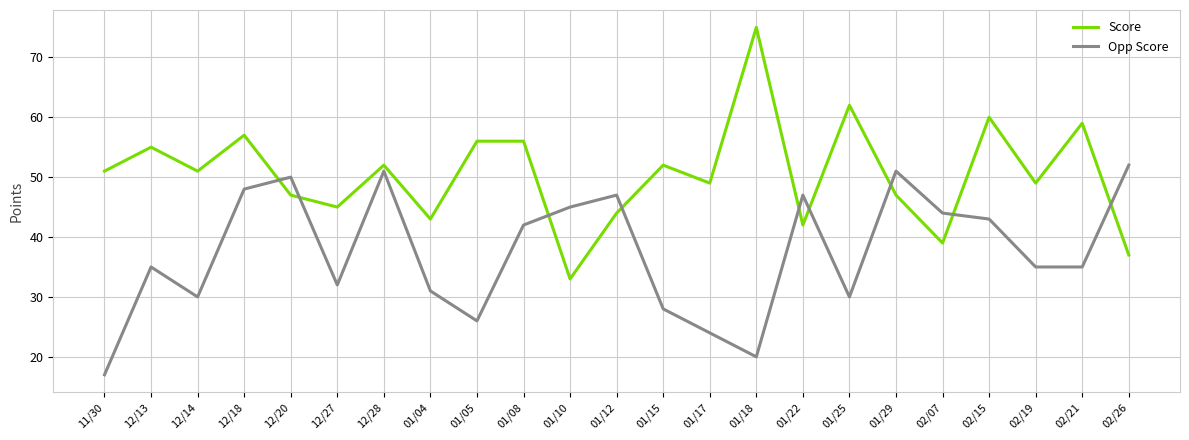

True or false: Opp Score has more than 2 interior local peaks.

True